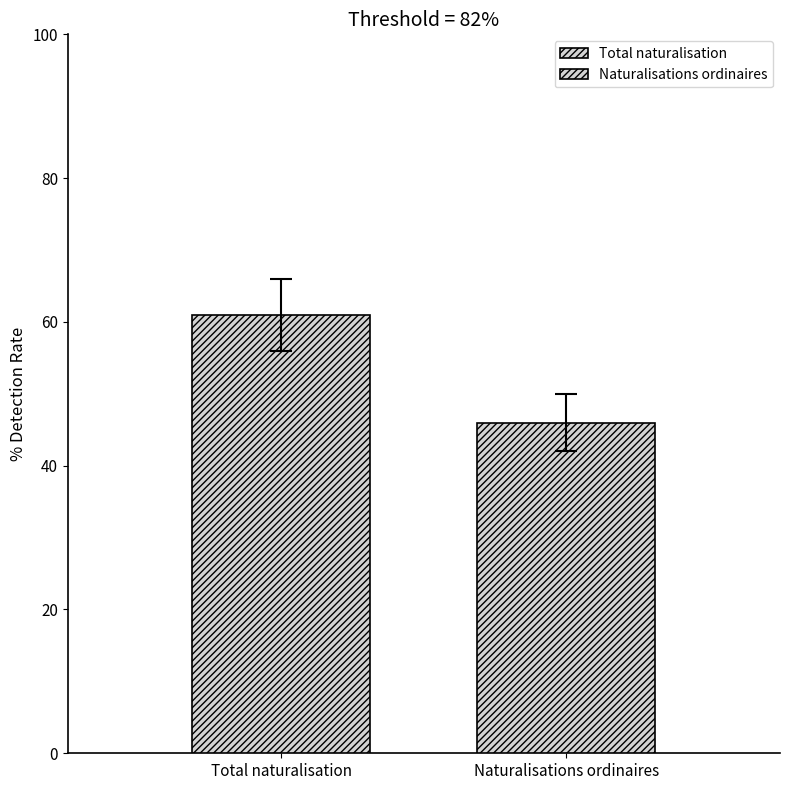

List the series in order of their peak value, highest first.

Total naturalisation, Naturalisations ordinaires